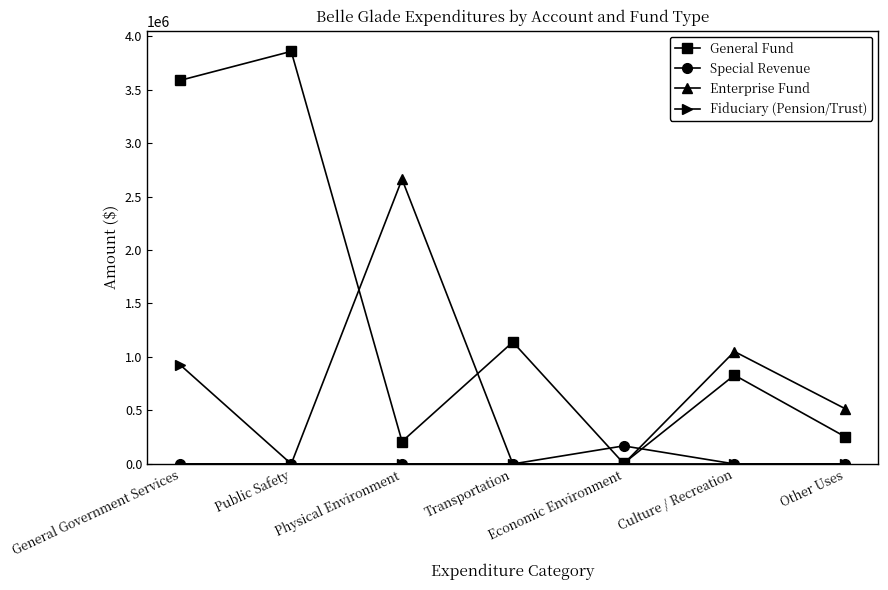

Between which two adjacent categories do General Fund and Special Revenue first intersect?

Transportation and Economic Environment